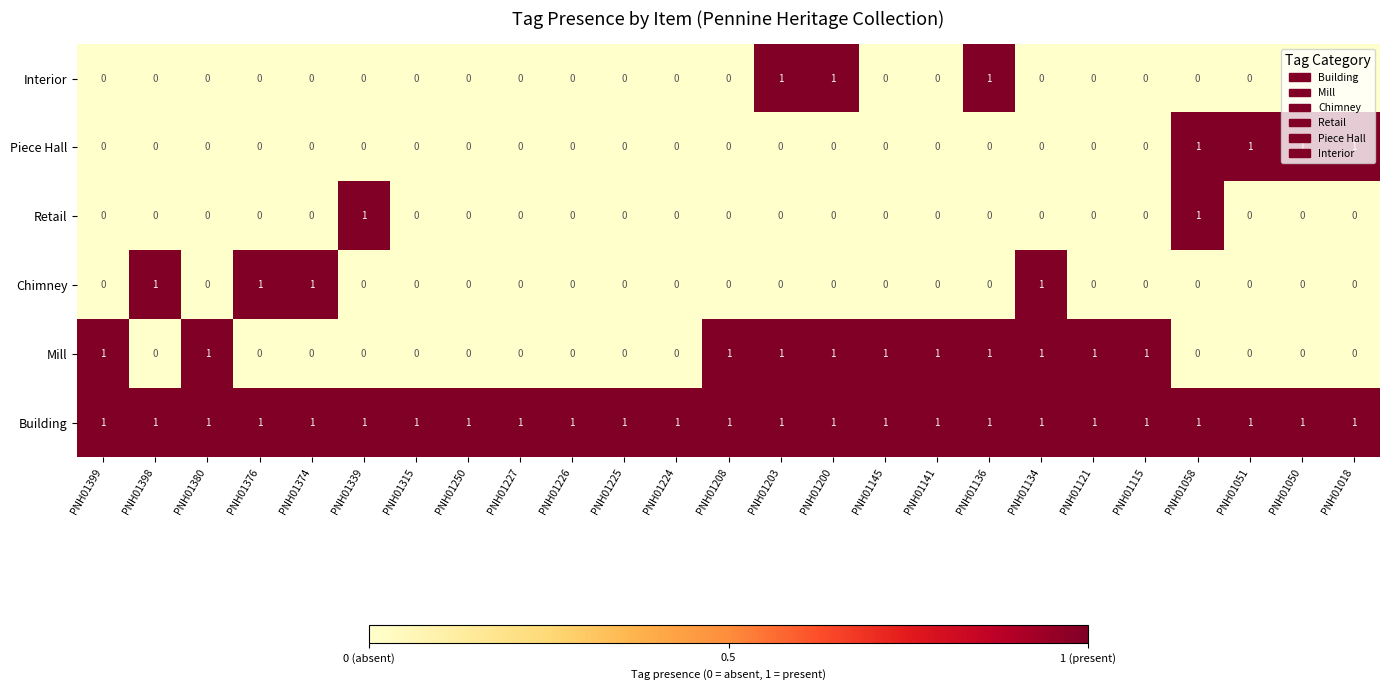

Between PNH01058 and PNH01051, which series saw the biggest shift?

Retail